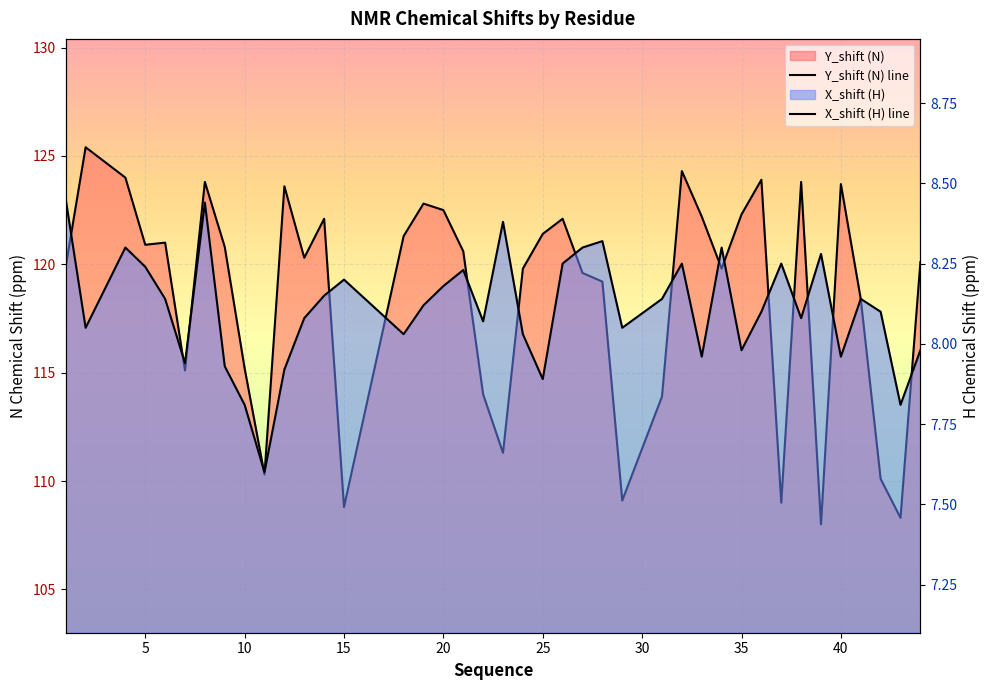

Between 19 and 11, which is larger?

19